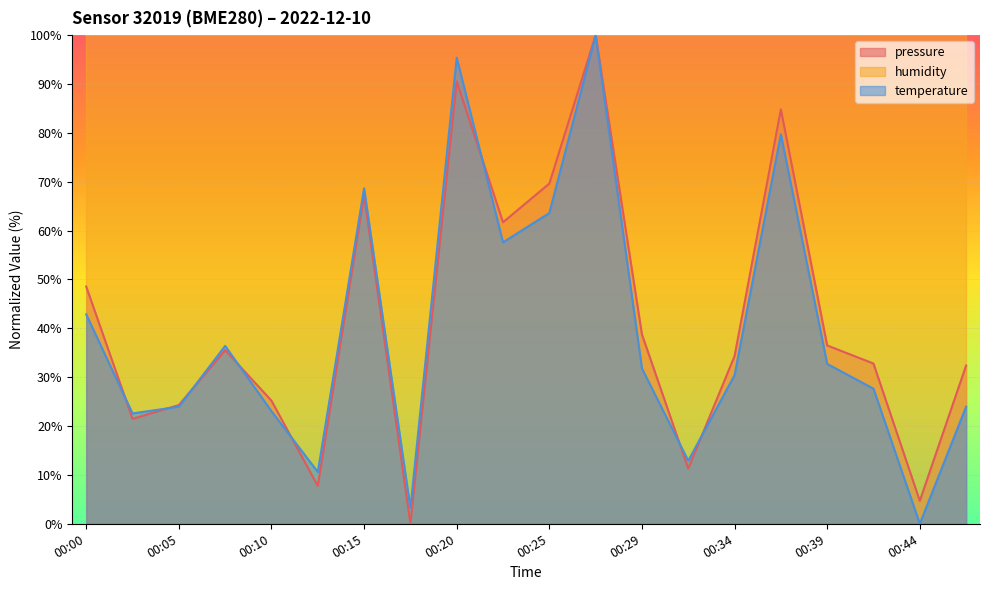

True or false: pressure has a value of 32.4 at 00:46.

True